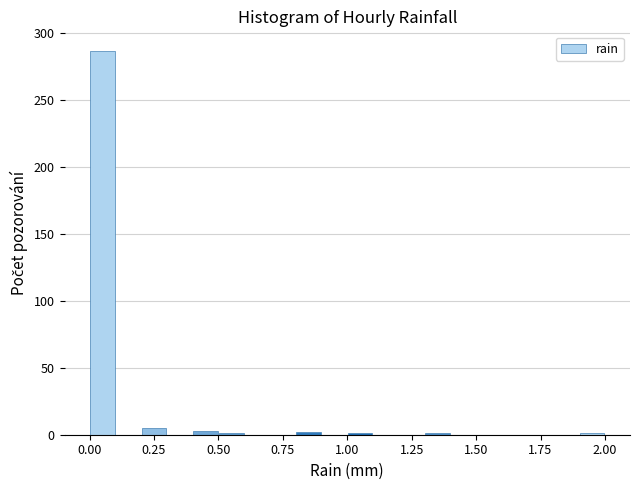

Read against the x-axis, roughly where is the centre of the tallest bar?

0.05